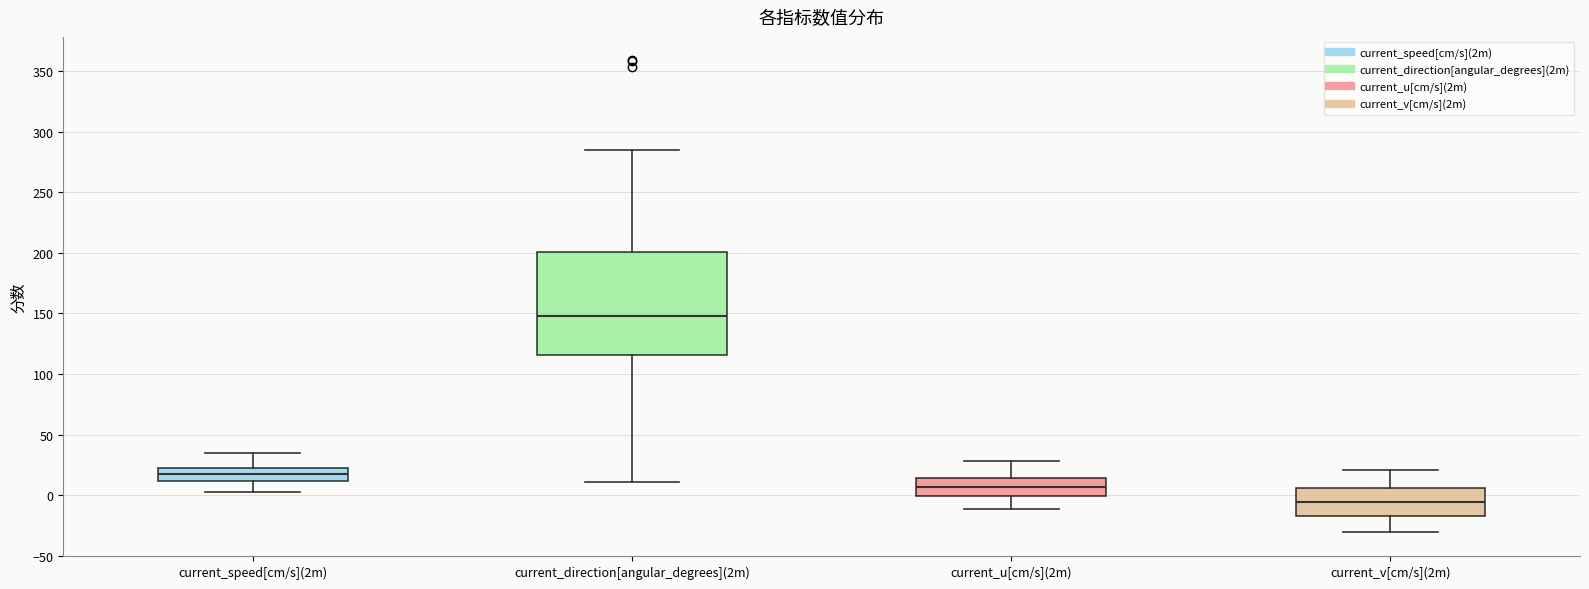

Reading left to right, transcribe this box plot: for each box, give where its median line is, the range the box spans, and where its two whiskers end, as read against the y-axis. The values are not printed on the chart, so give them approximately, as read against the axis.

current_speed[cm/s](2m): median 20, box 10 to 25, whiskers 0 to 35
current_direction[angular_degrees](2m): median 150, box 115 to 200, whiskers 10 to 285
current_u[cm/s](2m): median 5, box 0 to 15, whiskers -10 to 30
current_v[cm/s](2m): median -5, box -15 to 5, whiskers -30 to 20